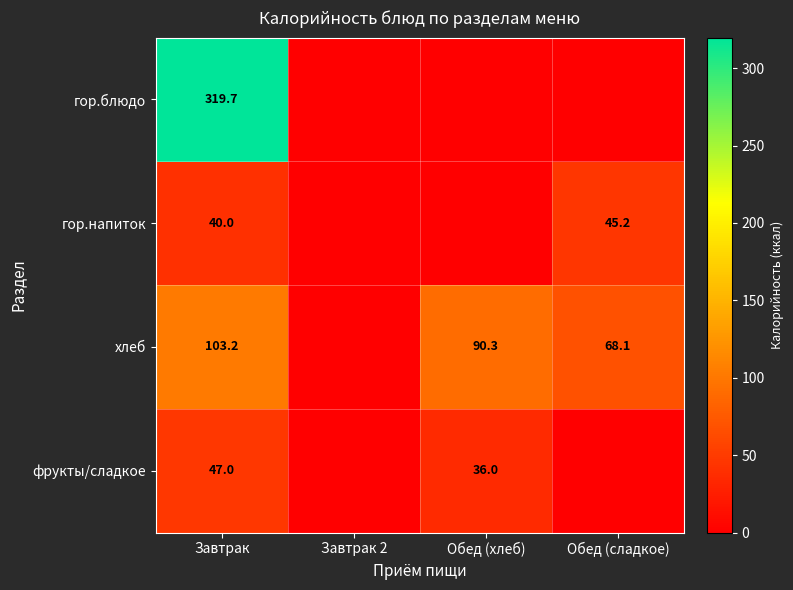

What is the sum of the хлеб values at Завтрак and Обед (хлеб)?

193.5